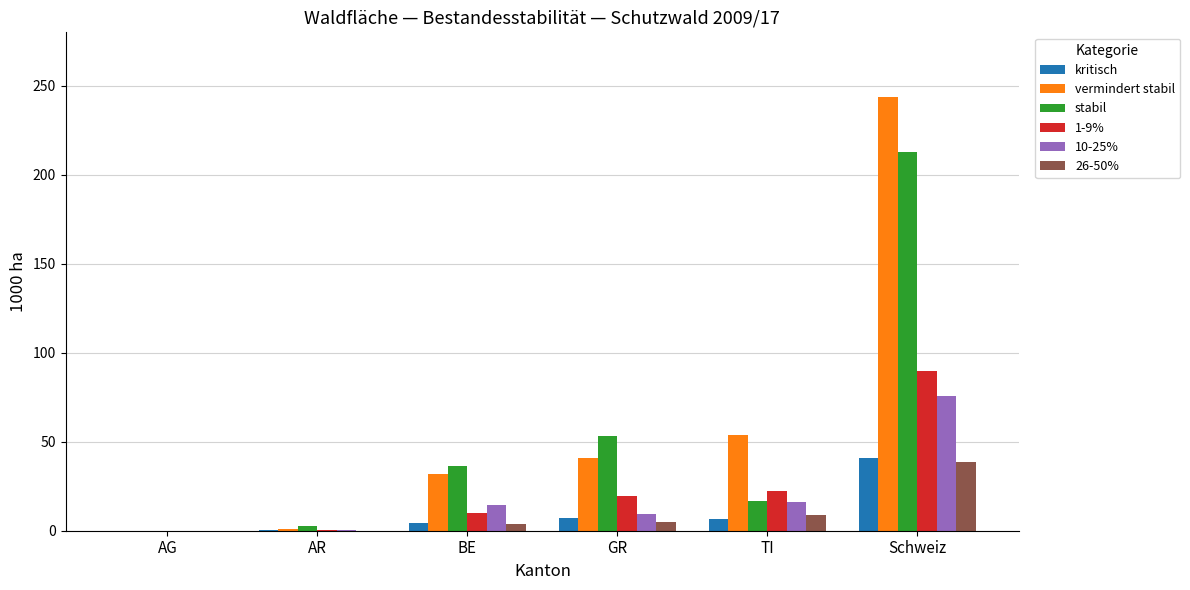

The kritisch series shows 19.6 at Schweiz. True or false?

False